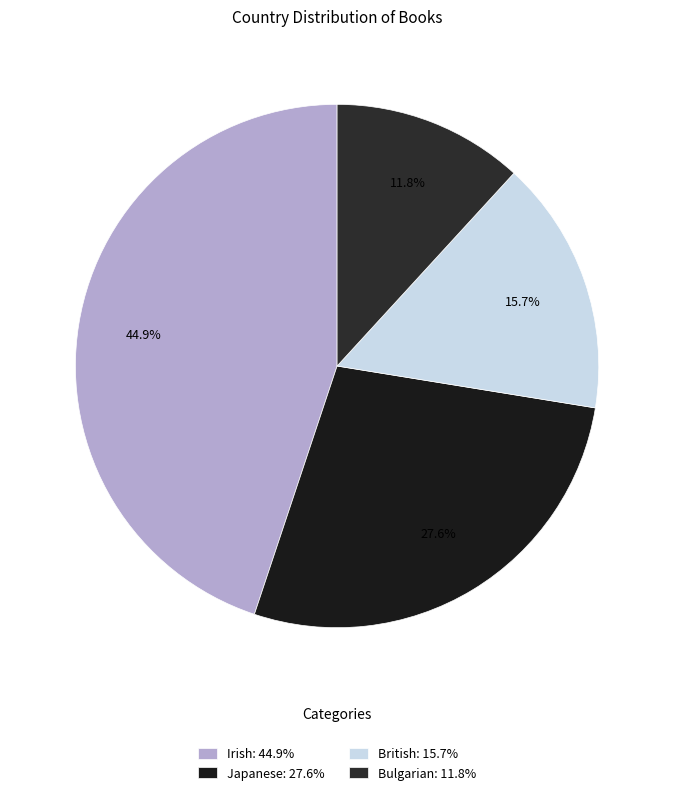

Count the number of slices in the pie.

4